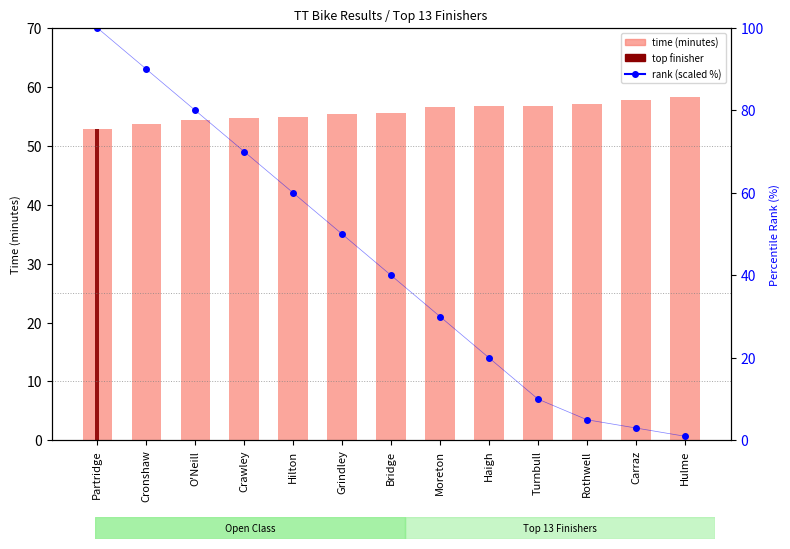

Rank the series at Haigh from lowest to highest value.

rank (scaled %), time (minutes)